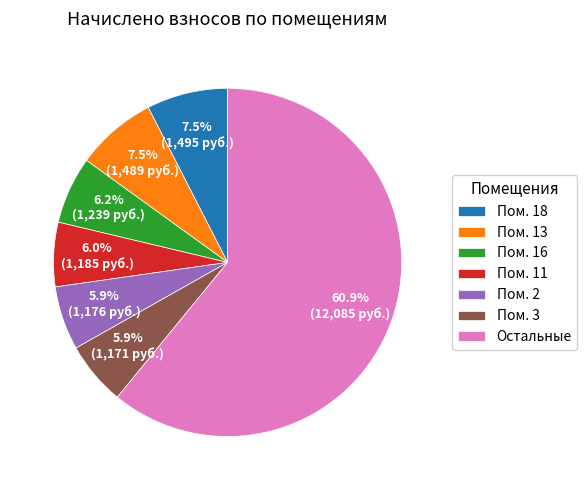

Is Остальные the majority of the pie?

Yes